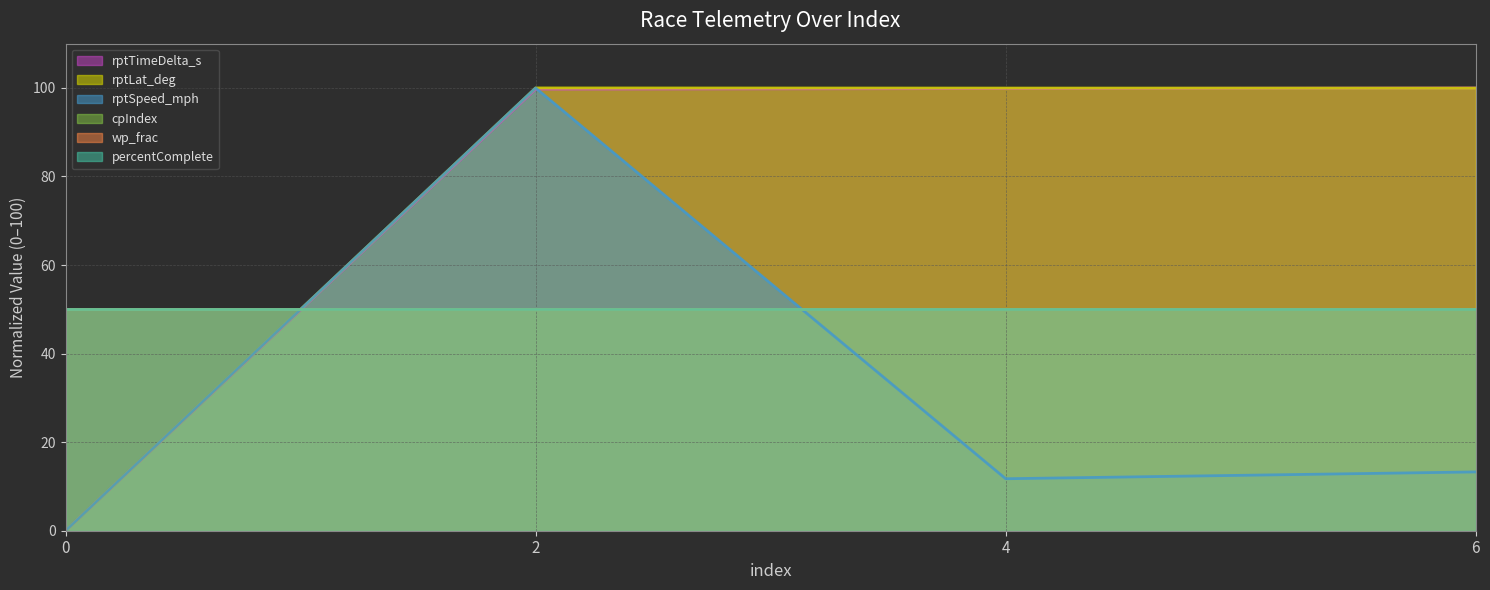

The value of rptSpeed_mph at 6 is 22.3. True or false?

False